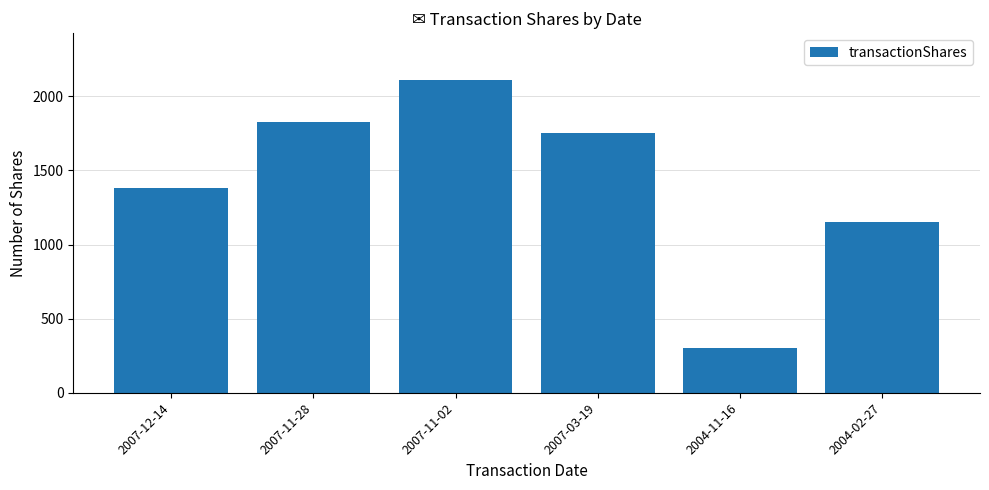

What is the approximate value at 2007-11-28?

1830